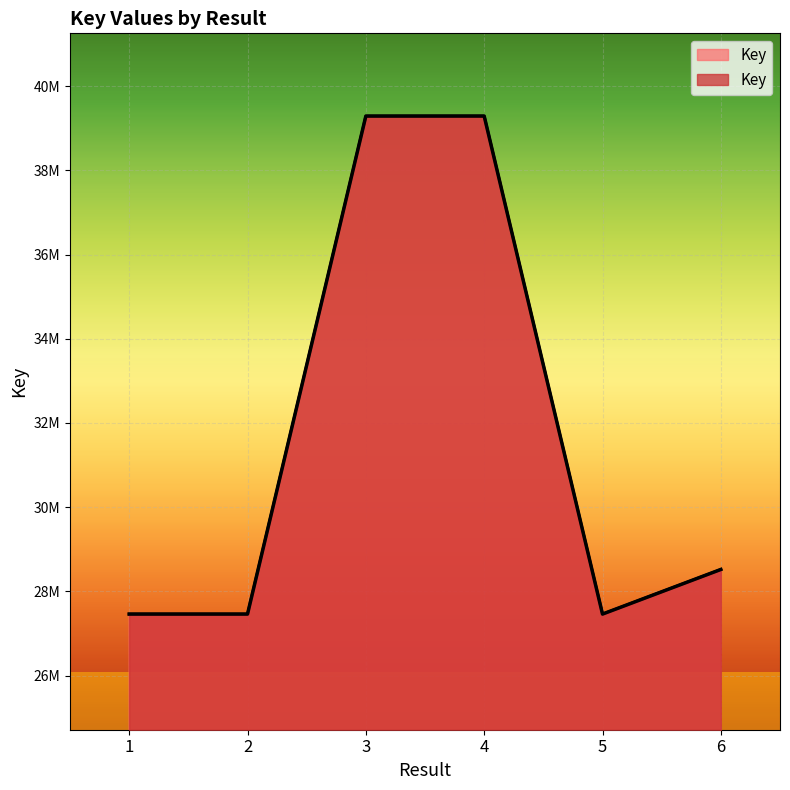

Is it true that the value at 4 is 39287962?

True